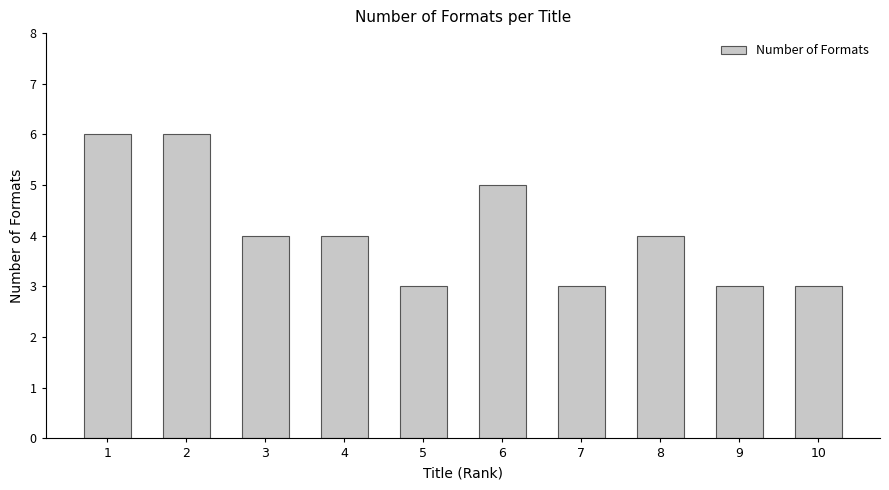

The value at 7 is 1. True or false?

False